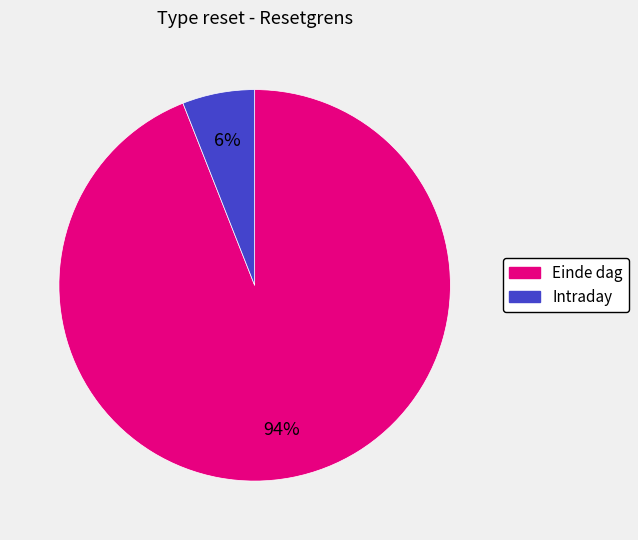

True or false: Intraday accounts for 6% of the total.

True